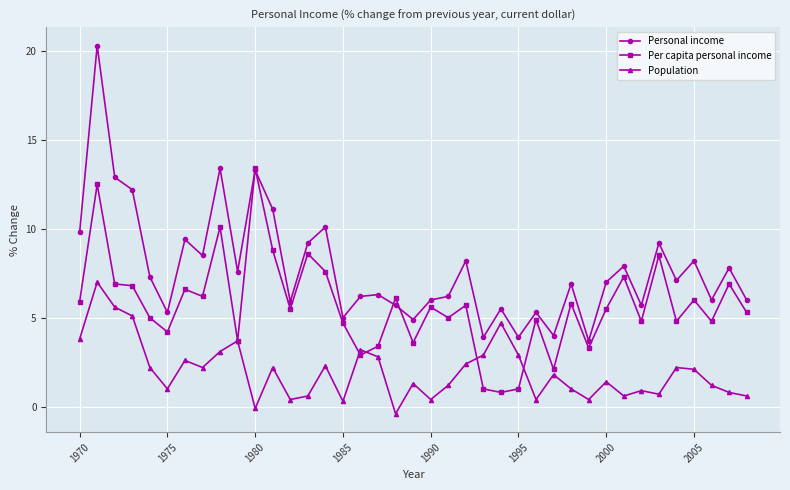

List the series in order of their peak value, highest first.

Personal income, Per capita personal income, Population